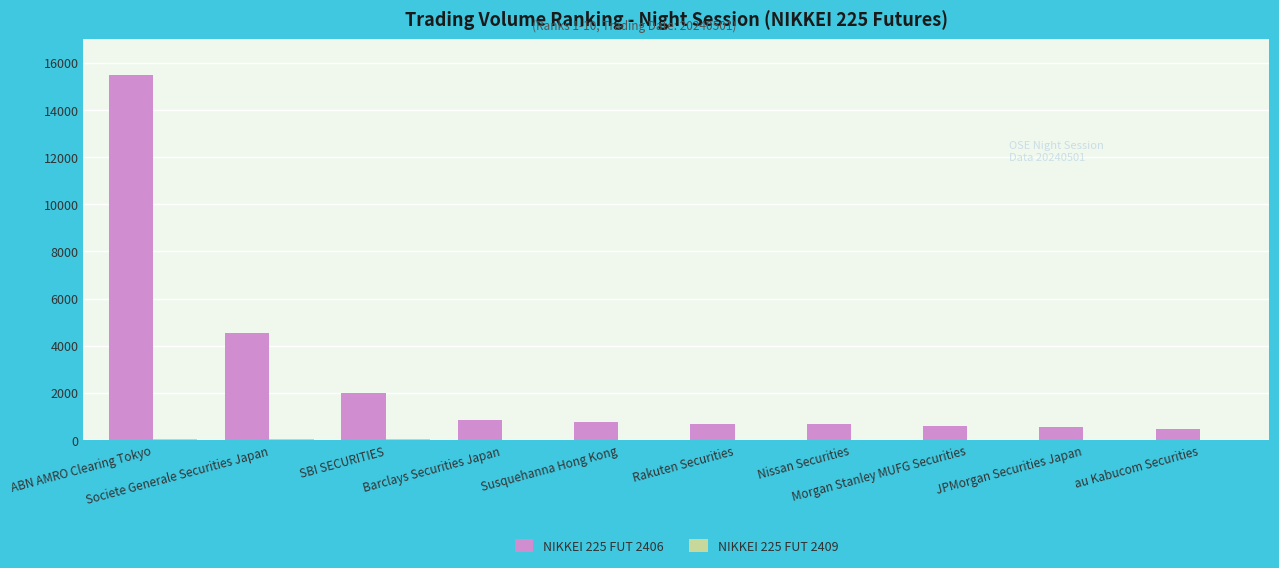

What is the sum of all NIKKEI 225 FUT 2406 values?

26589